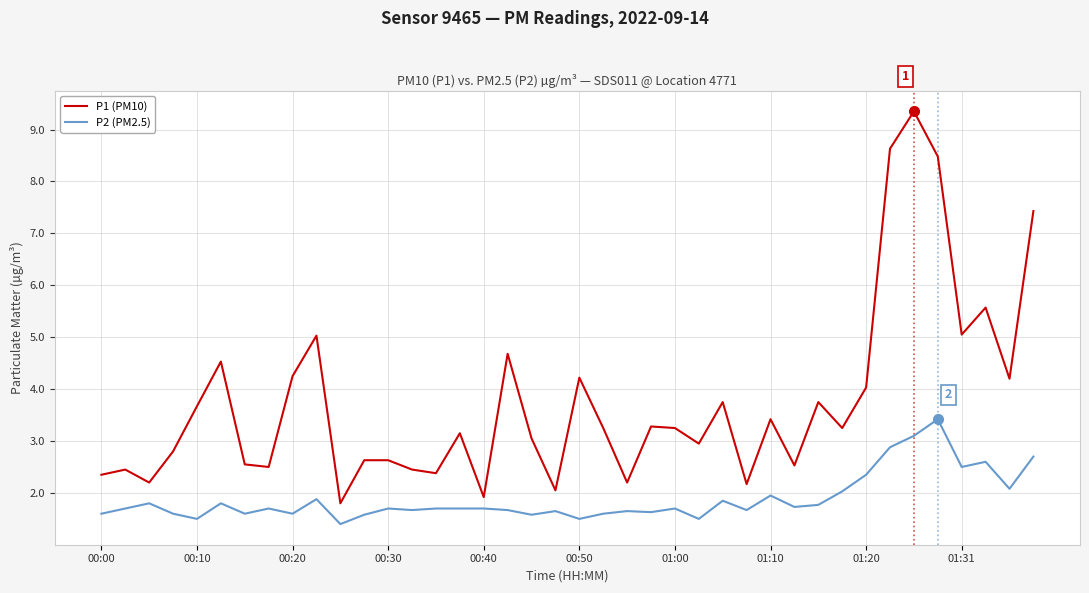

Which series has the largest total across all categories?

P1 (PM10)